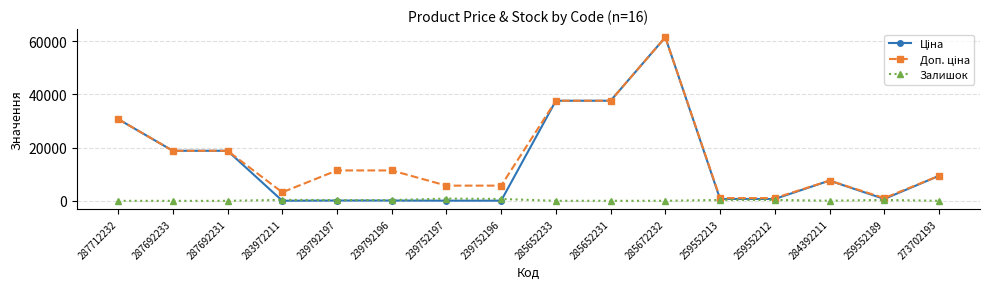

At which category does the chart reach its peak across all series?

285672232